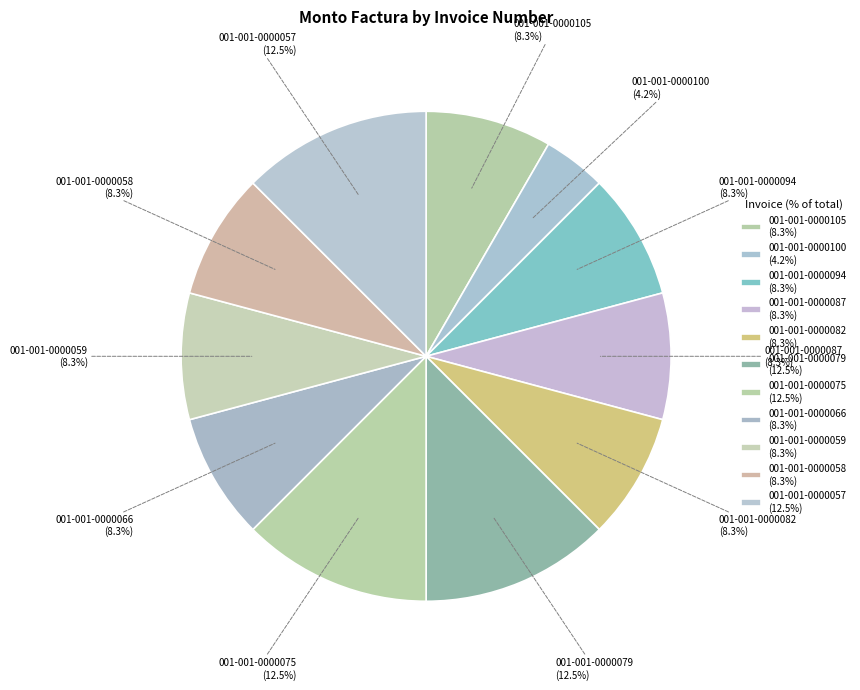

Does 001-001-0000066 account for over 50% of the chart?

No